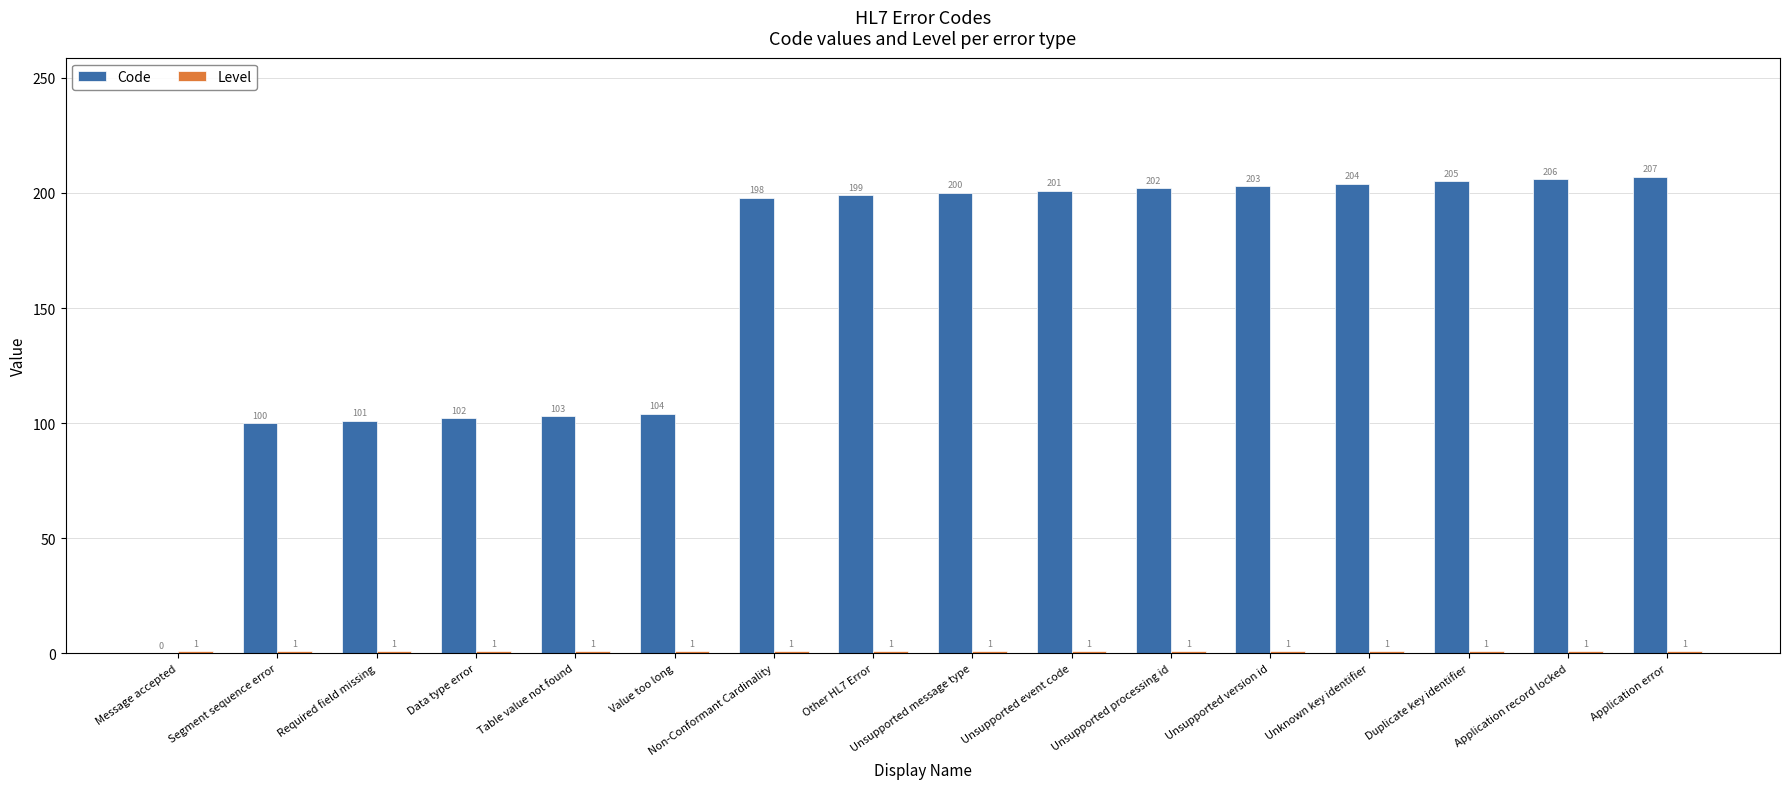

At which category does the chart reach its peak across all series?

Application error